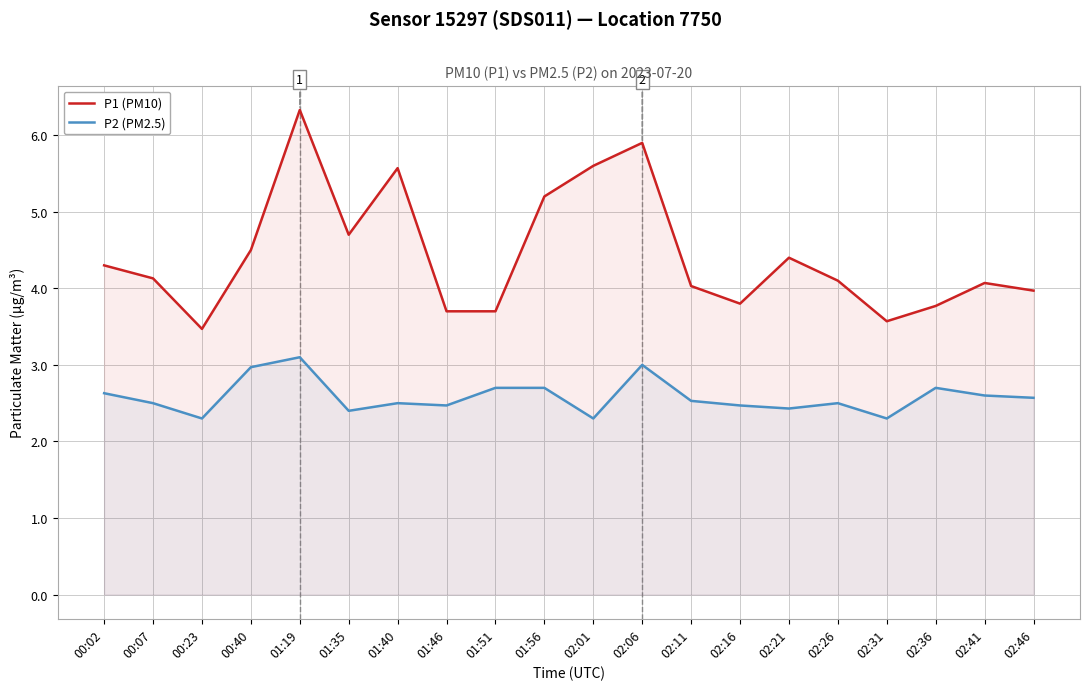

True or false: P1 (PM10) has a value of 8.0 at 01:35.

False